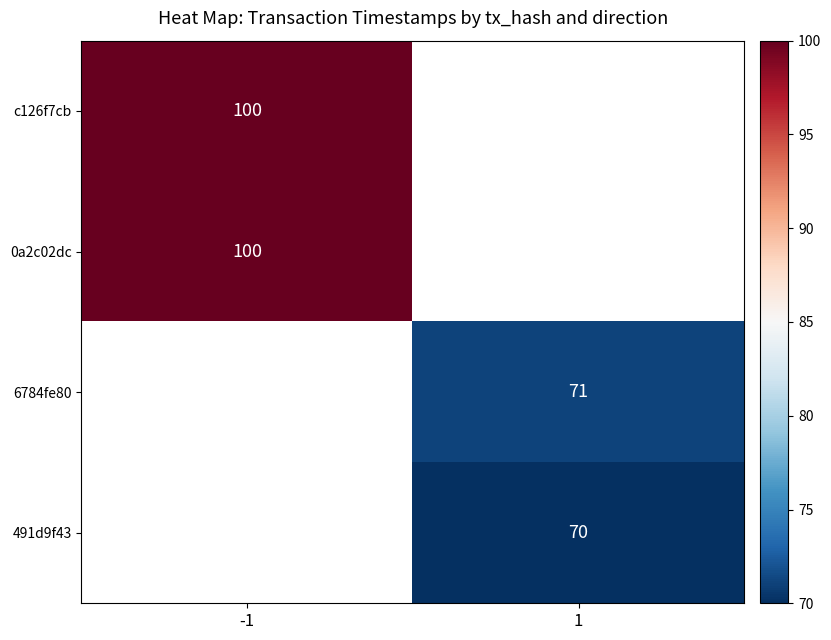

How many distinct data groups are displayed?

4